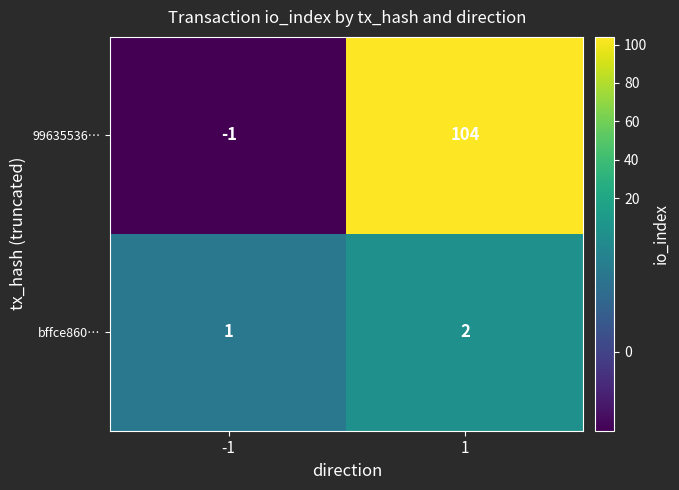

Which label corresponds to the largest value in the chart?

1